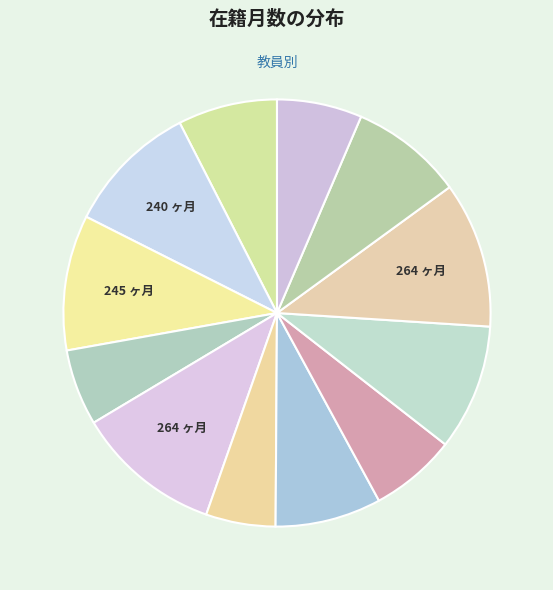

Count the number of slices in the pie.

12